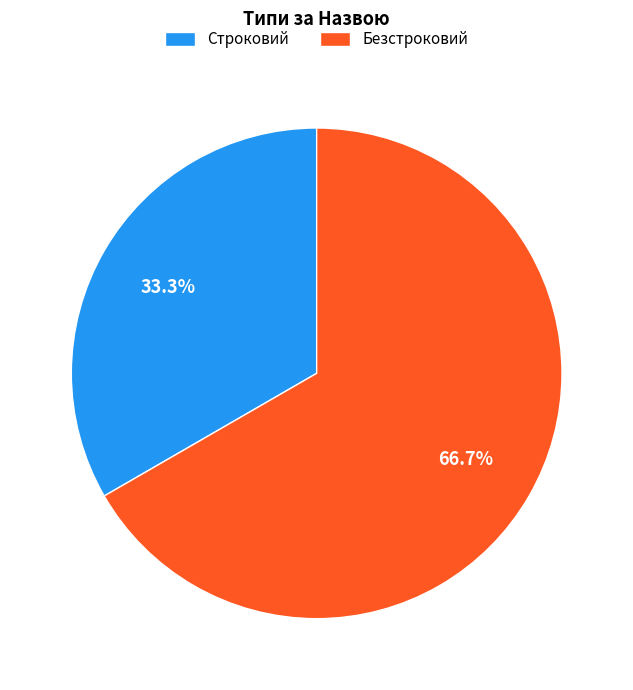

What portion of the pie excludes Безстроковий?

33.3%